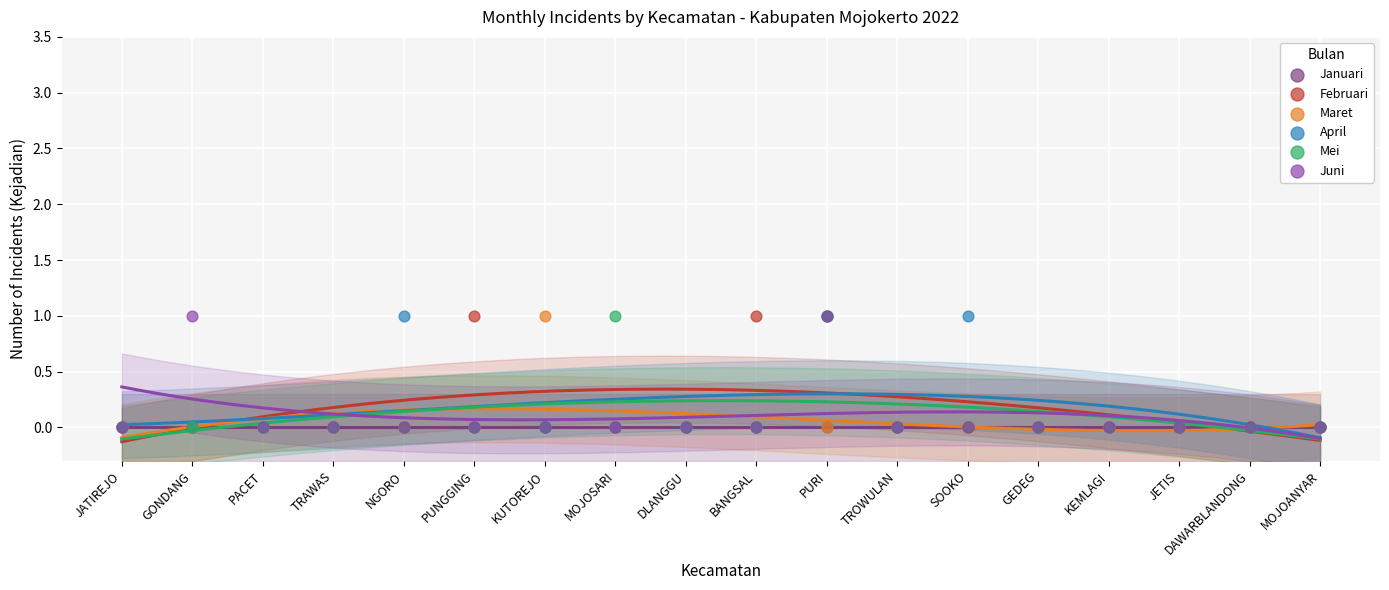

Which series has the largest Y range (max minus min)?

Februari